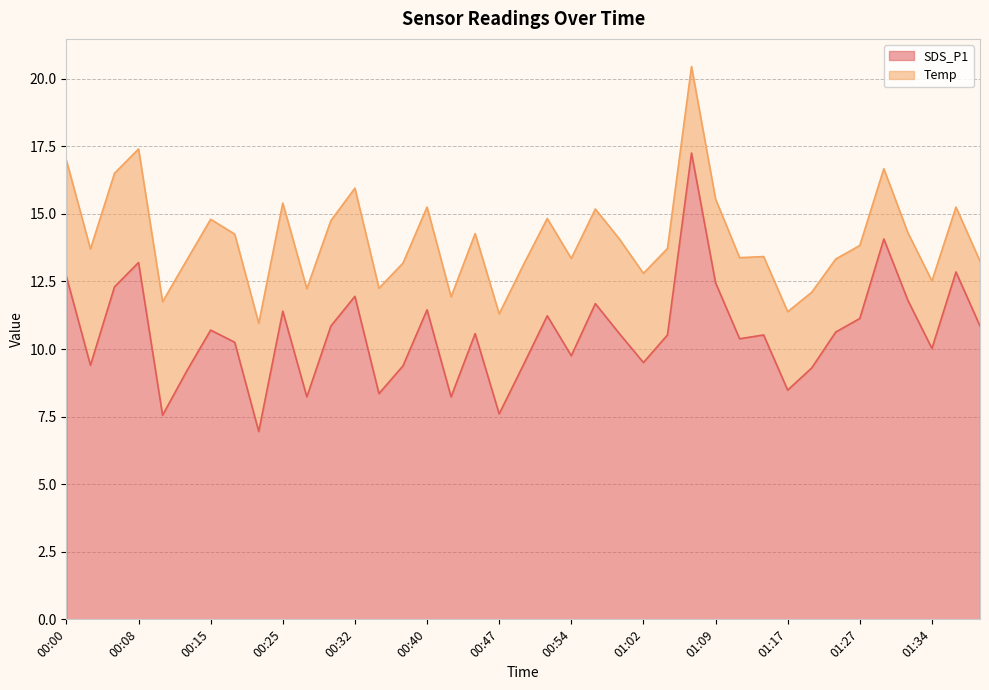

What is the label of the 18th point from the right?

00:54